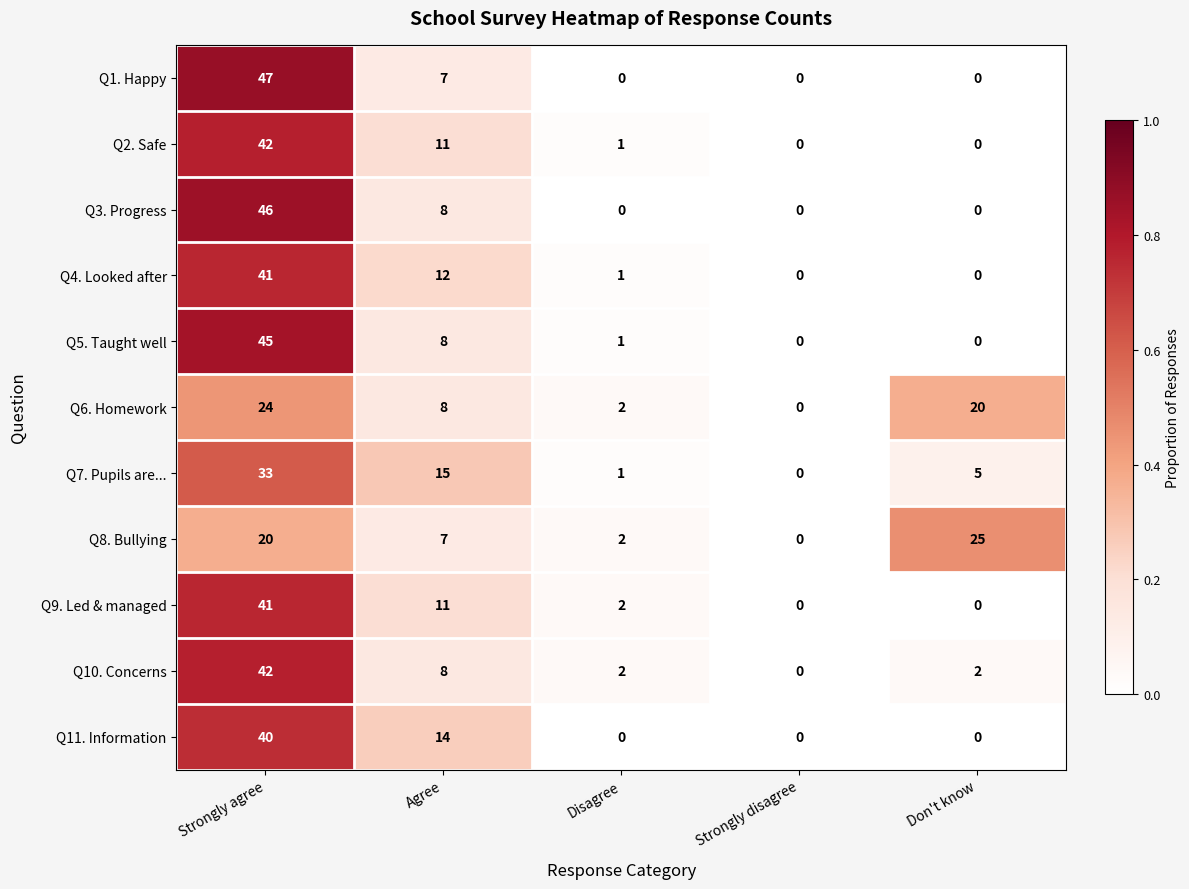

Which category has the lowest value in the Q7. Pupils are... series?

Strongly disagree